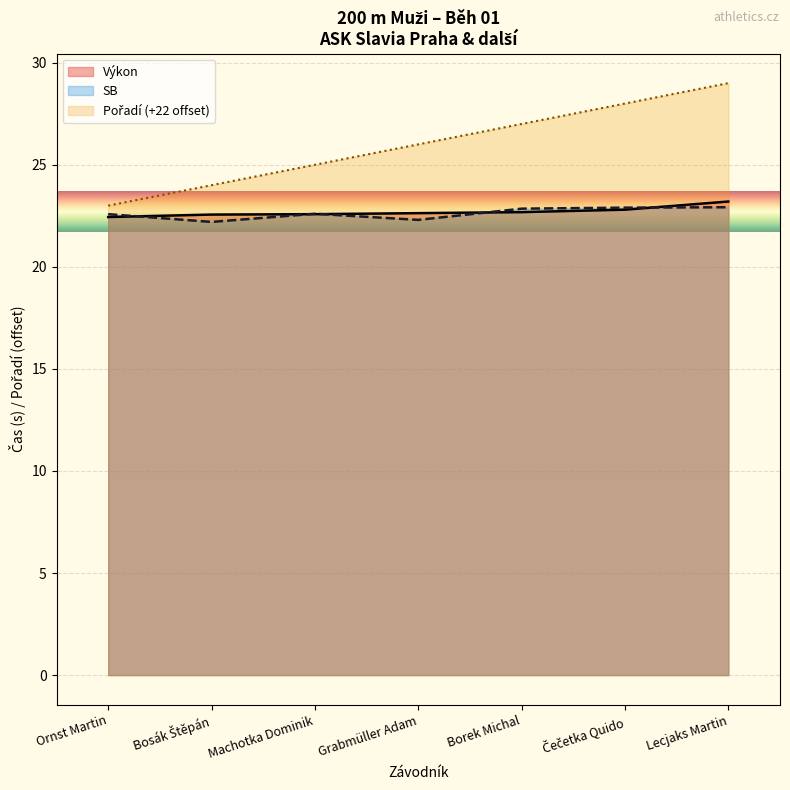

Is it true that SB equals 22.9 at Borek Michal?

True